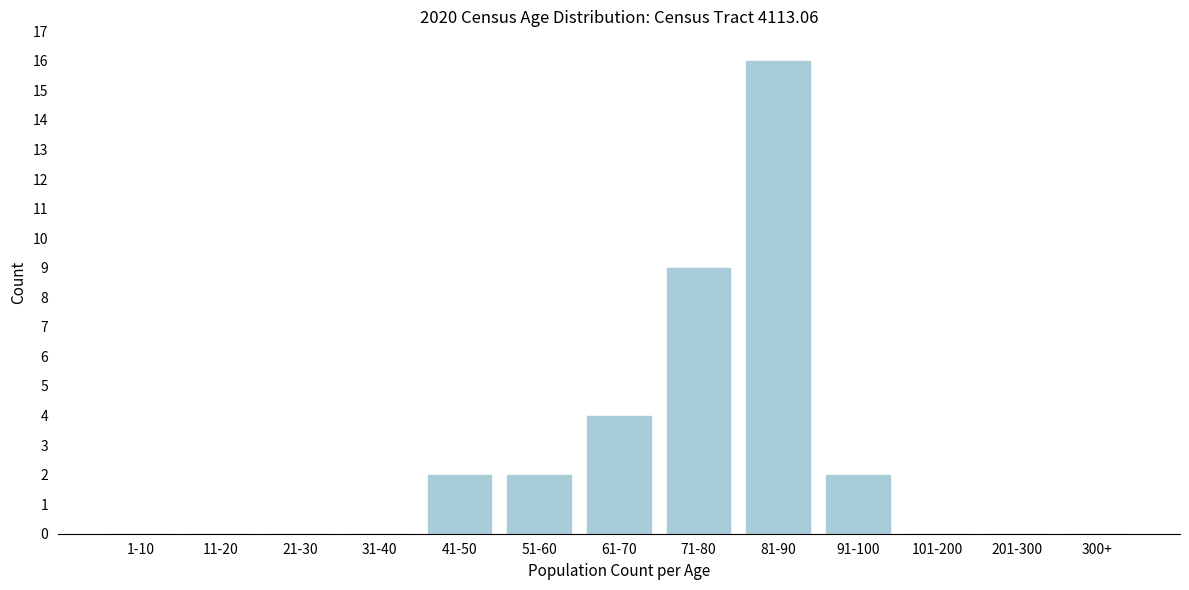

Reading right to left, list all the values displayed in this chart.

300+=0	201-300=0	101-200=0	91-100=2	81-90=16	71-80=9	61-70=4	51-60=2	41-50=2	31-40=0	21-30=0	11-20=0	1-10=0